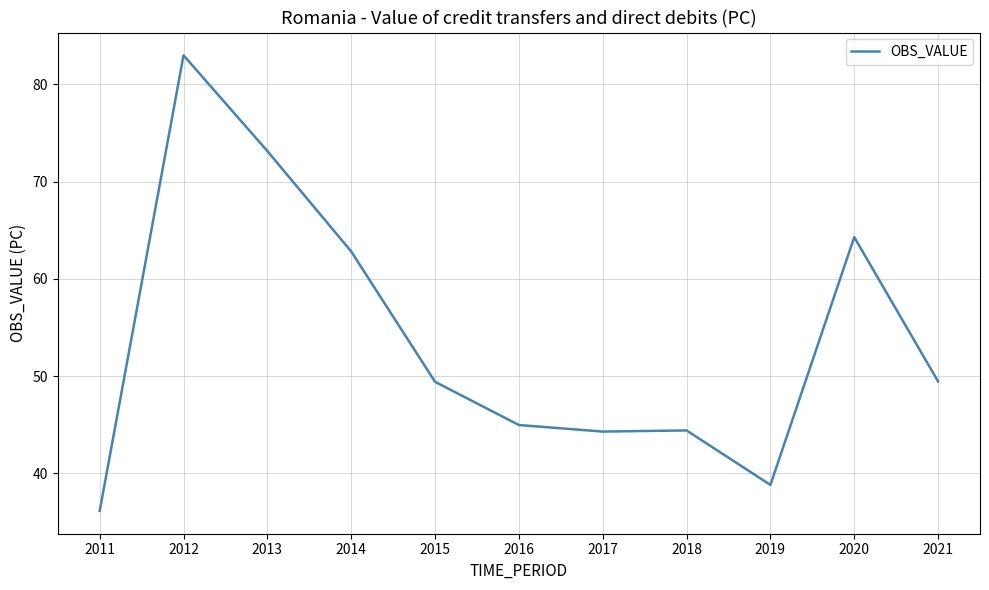

Where does the data first go above 49?

2012